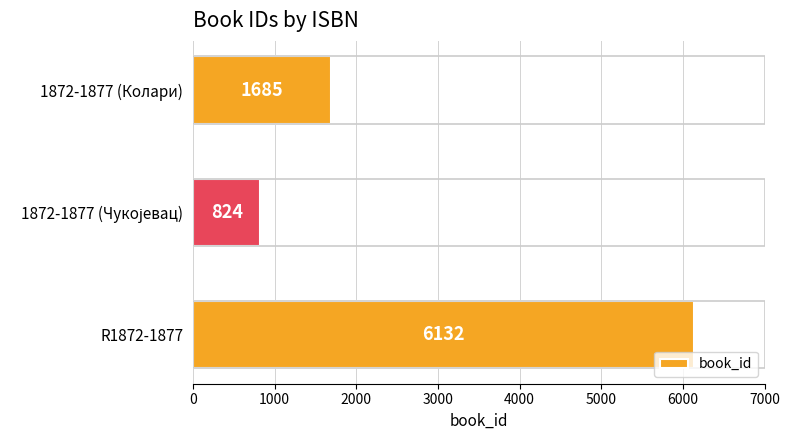

Count the values in the range 824 to 6132.

3